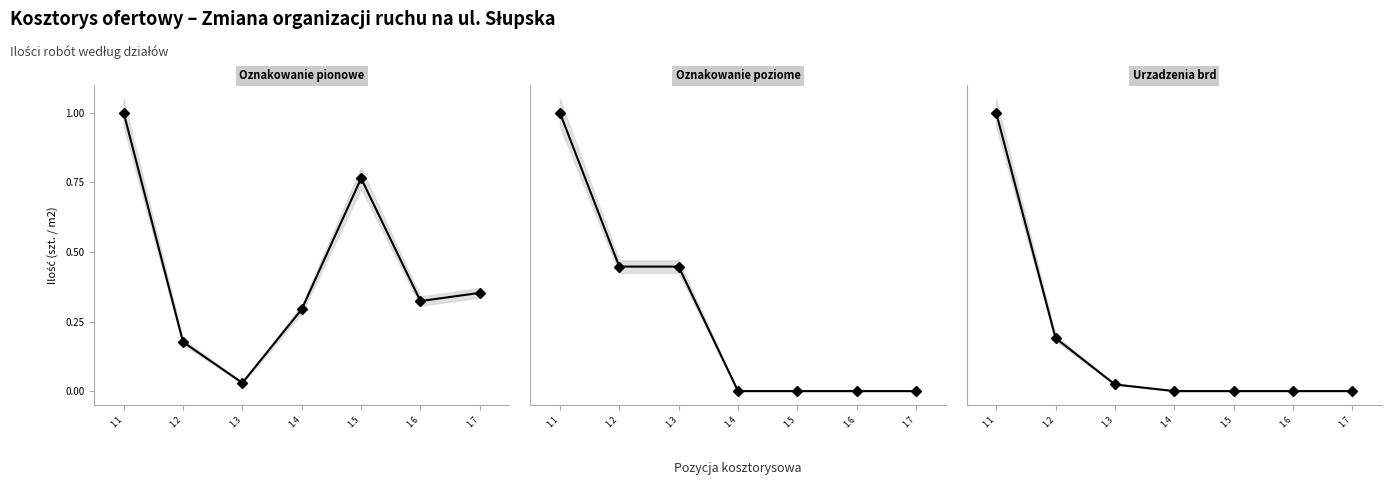

Where do Oznakowanie pionowe and Oznakowanie poziome first cross each other?

1.3 and 1.4